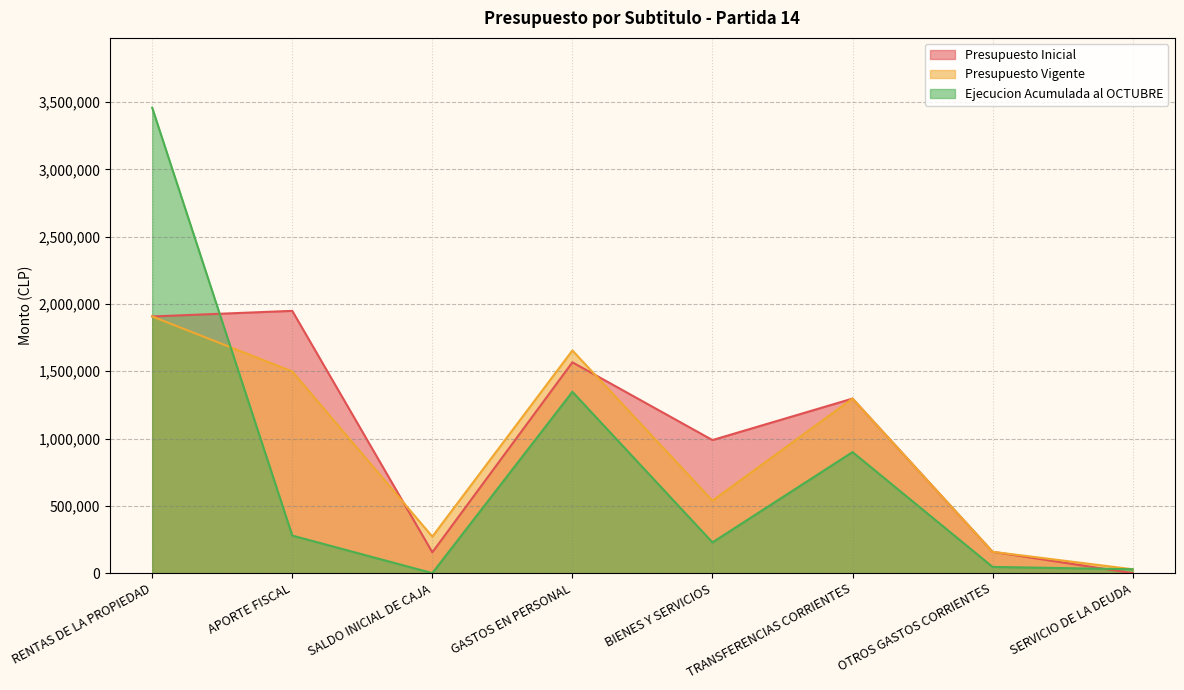

Which category has the lowest value in the Presupuesto Inicial series?

SERVICIO DE LA DEUDA